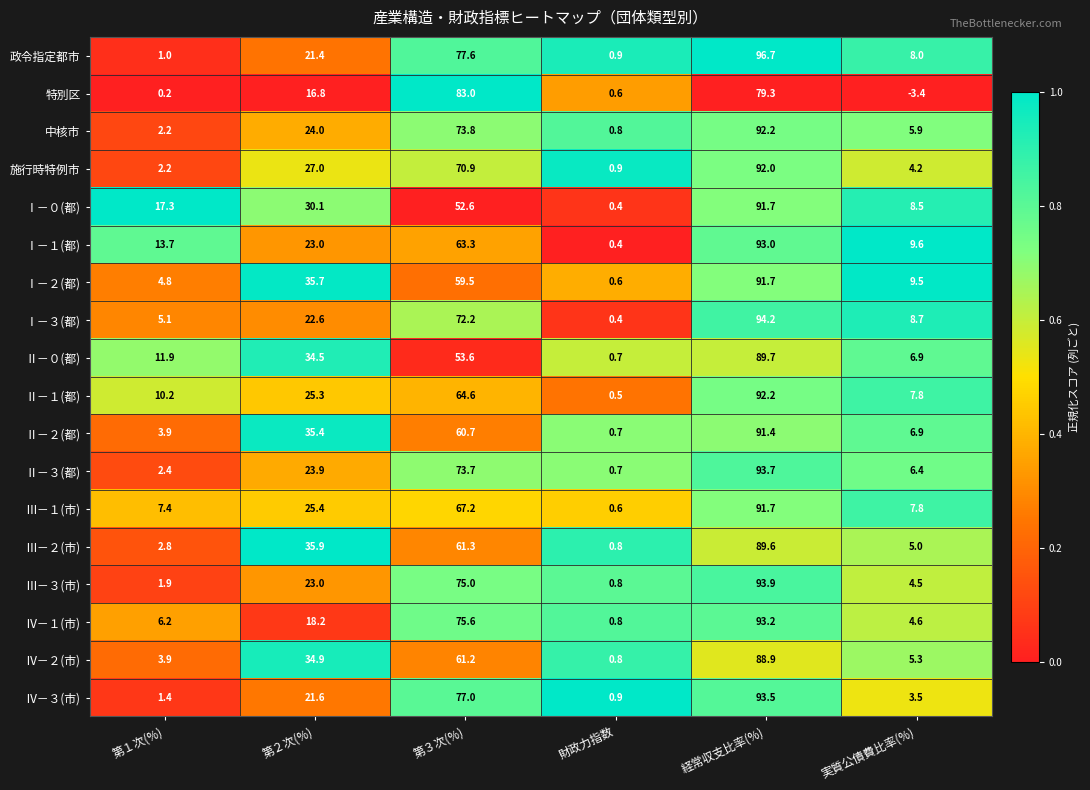

Where is Ⅰ－０(都) nearest to the value 46?

第３次(%)